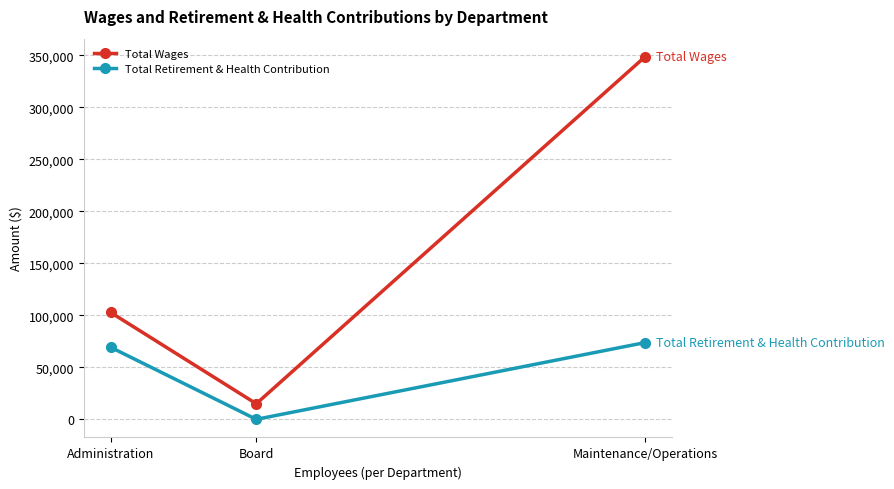

How many categories are shown in the chart?

3